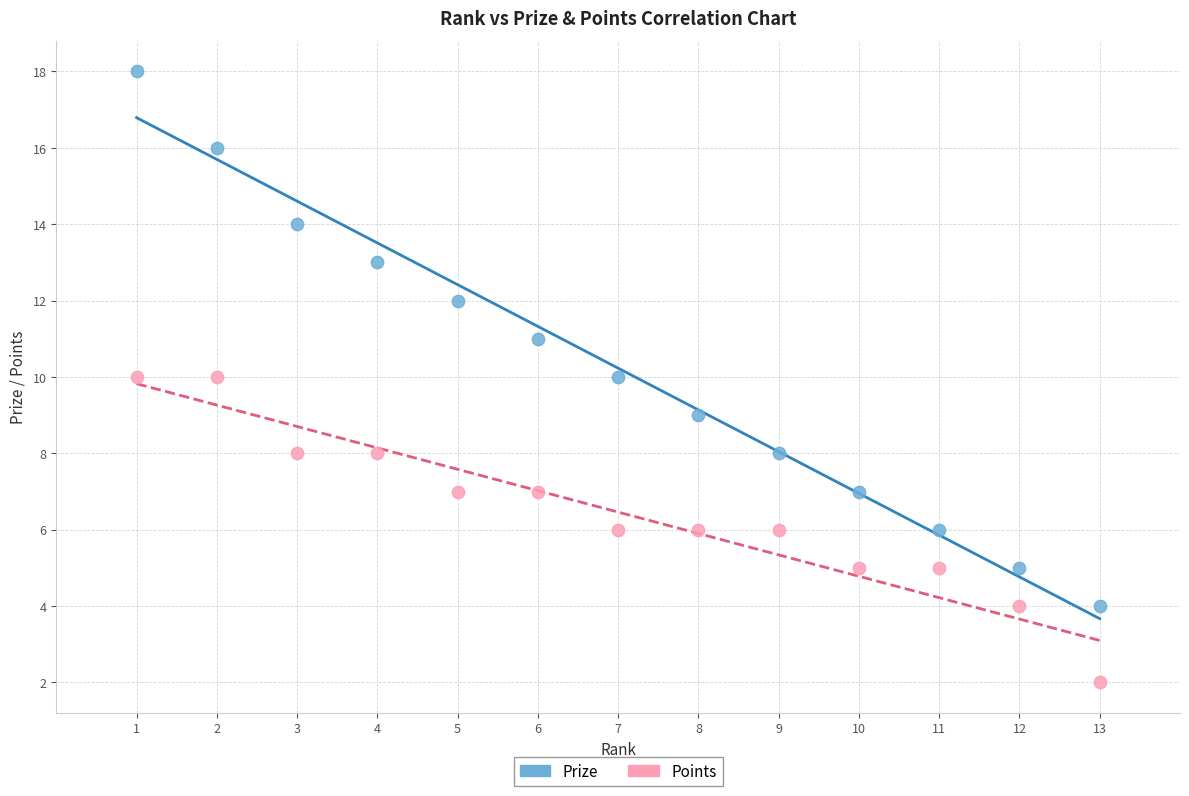

Across all data points, what is the range of X values (max minus min)?

12